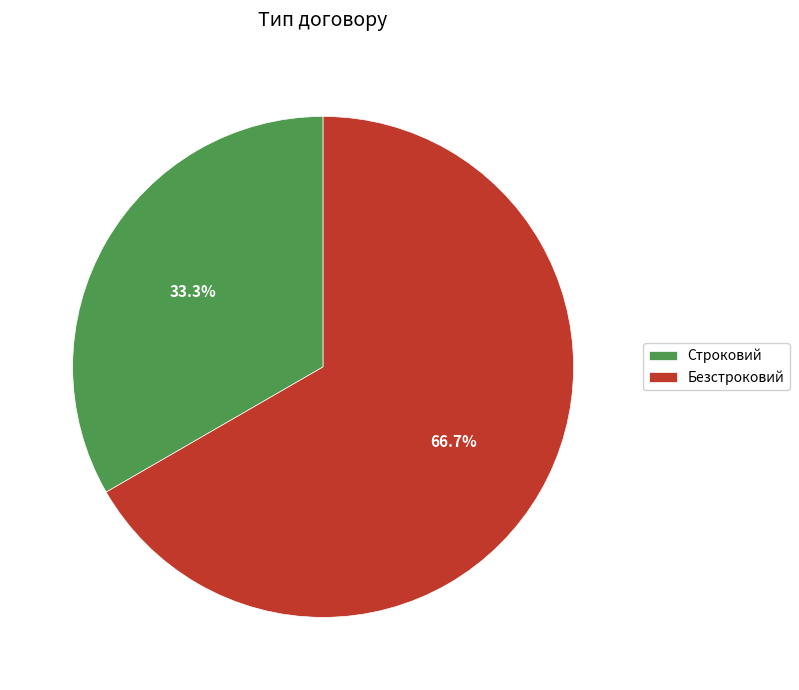

What is the smallest slice in the pie chart?

Строковий